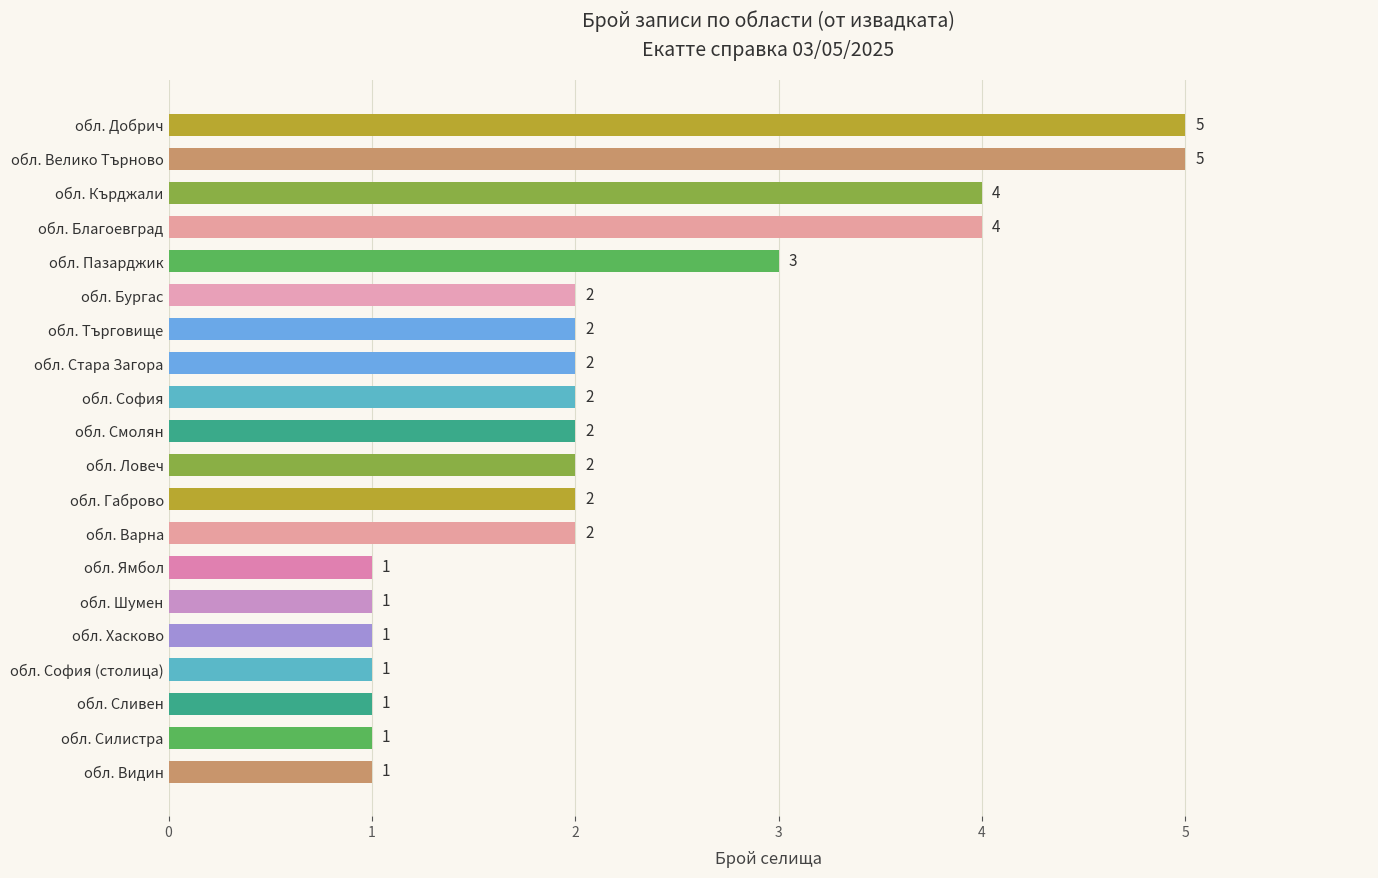

What is the maximum value shown in the chart?

5